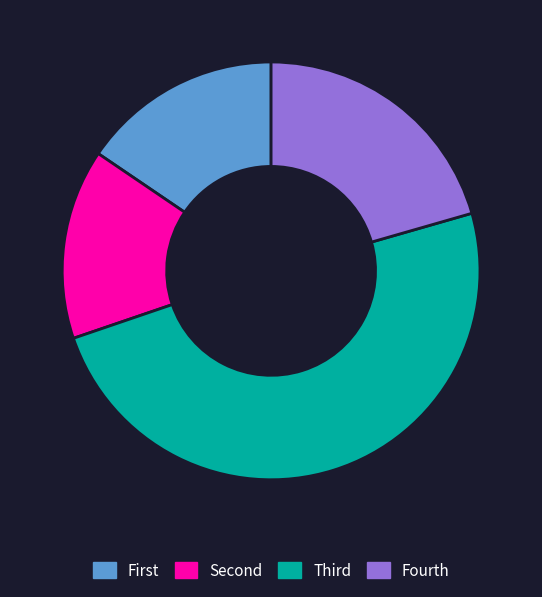

What is the smallest slice in the pie chart?

Second